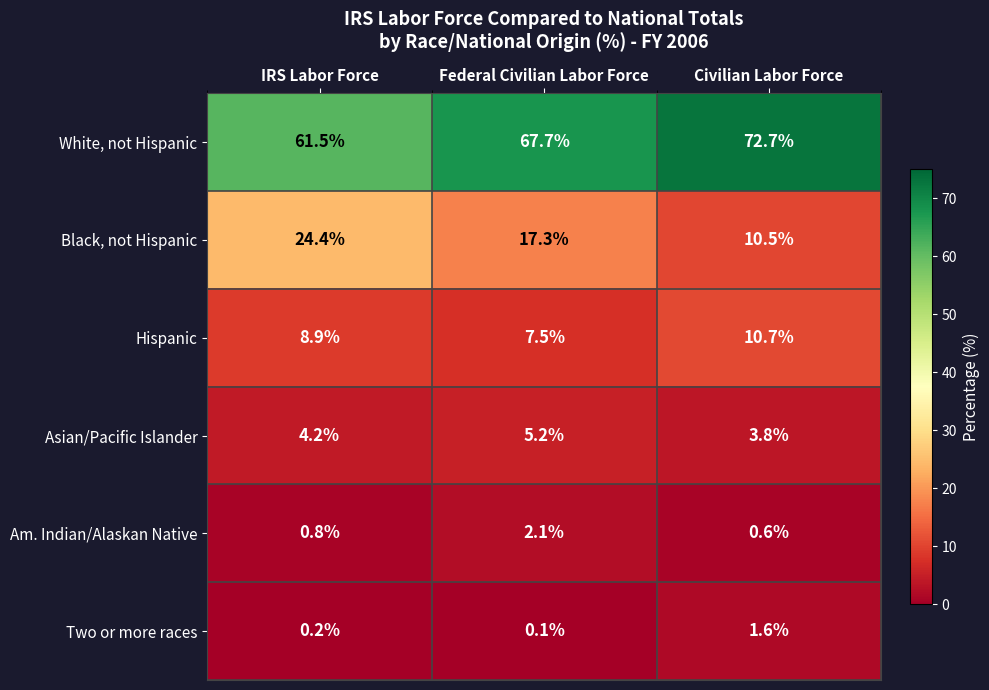

What is the sum of the Black, not Hispanic values at Federal Civilian Labor Force and IRS Labor Force?

41.7